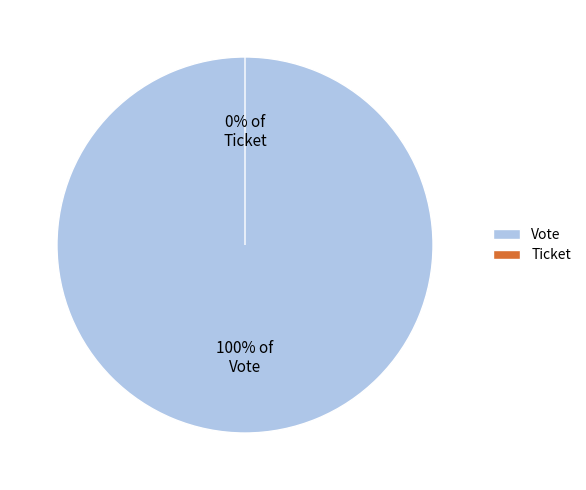

To the nearest percent, what is the combined percentage of Vote and Ticket?

100%